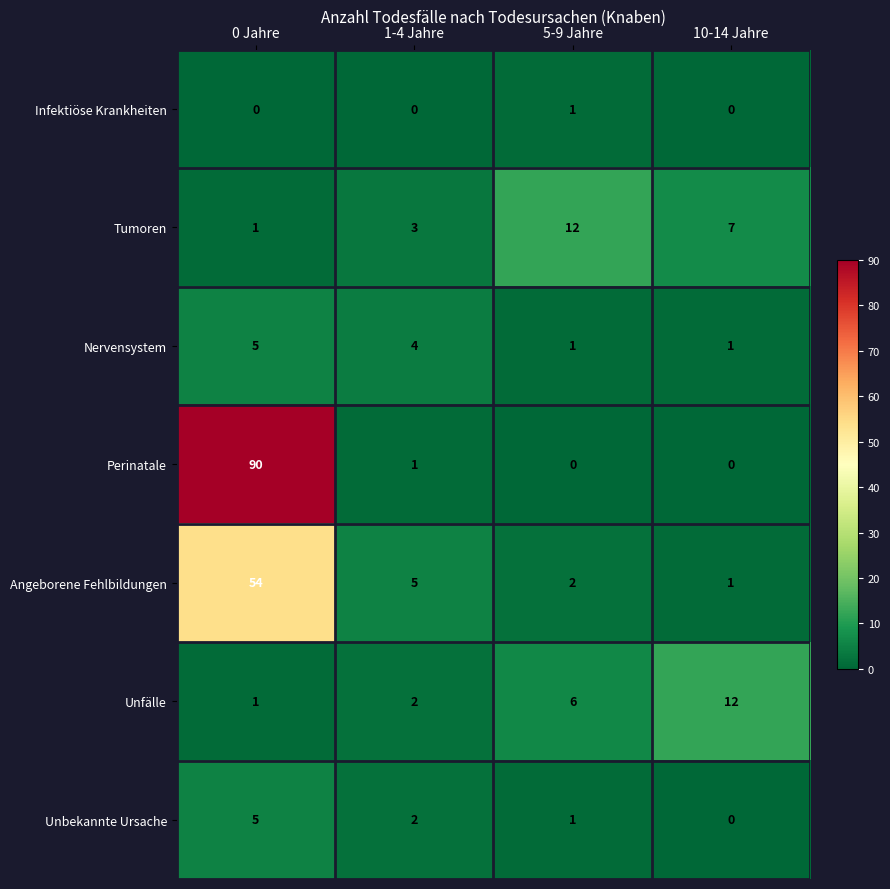

Rank the categories by Unfälle value from lowest to highest.

0 Jahre, 1-4 Jahre, 5-9 Jahre, 10-14 Jahre